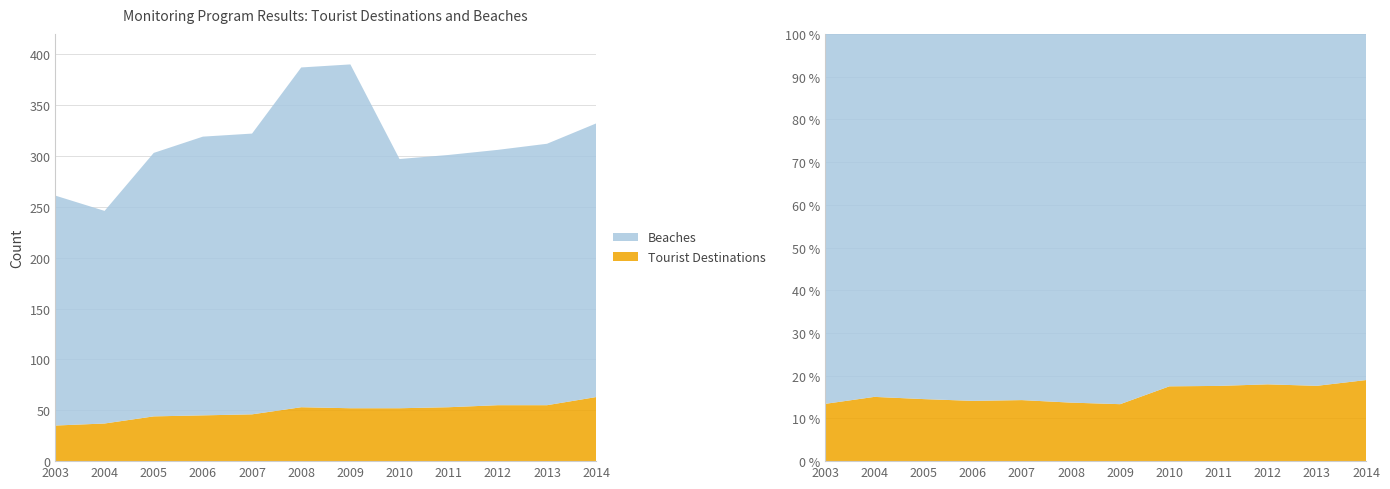

Reading left to right, list all the values displayed in this chart.

Tourist Destinations: 35	37	44	45	46	53	52	52	53	55	55	63
Beaches: 226	209	259	274	276	334	338	245	248	251	257	269